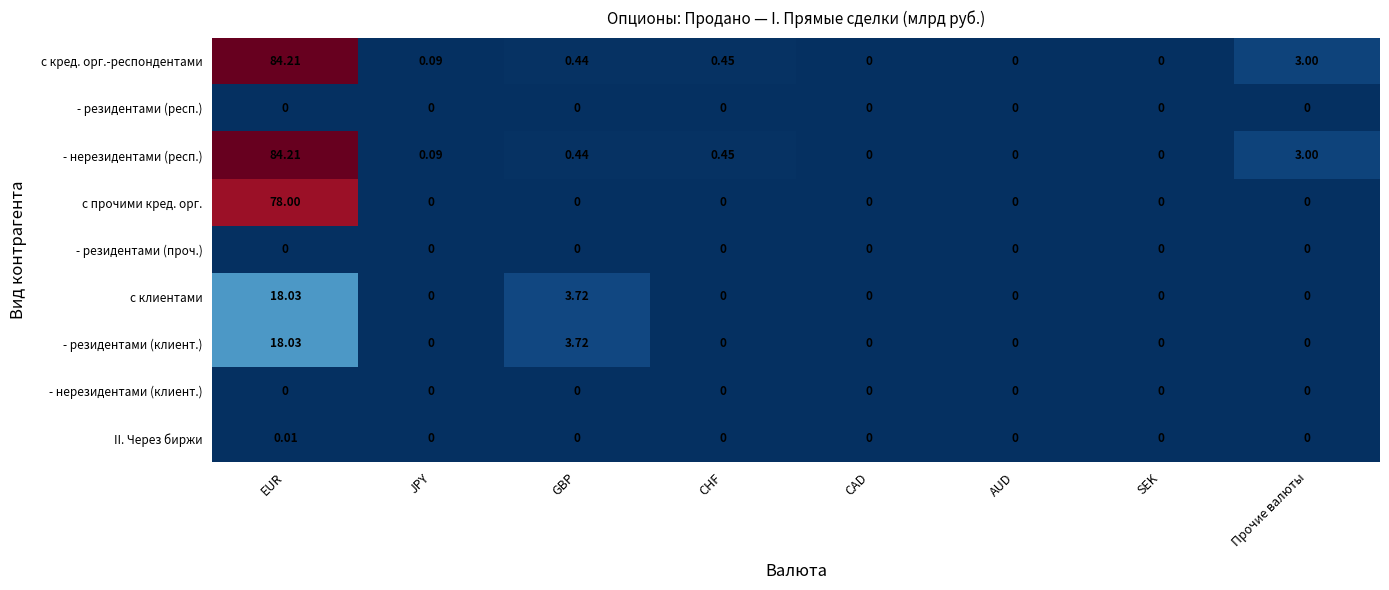

At which category does the chart reach its peak across all series?

EUR